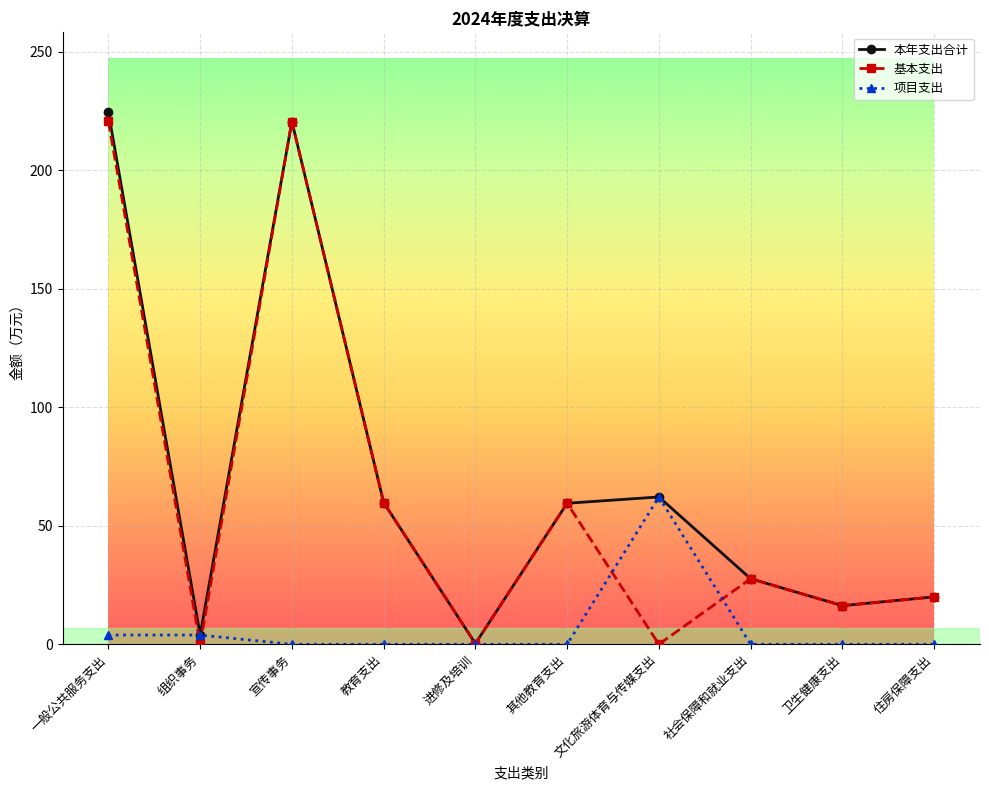

Is the value of 本年支出合计 at 住房保障支出 greater than the value of 项目支出 at 教育支出?

Yes